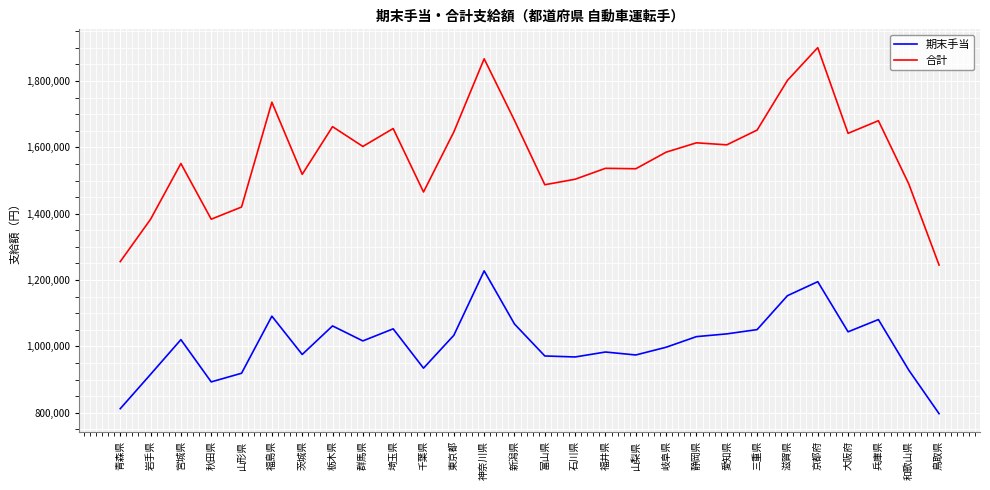

Which series has the largest total across all categories?

合計